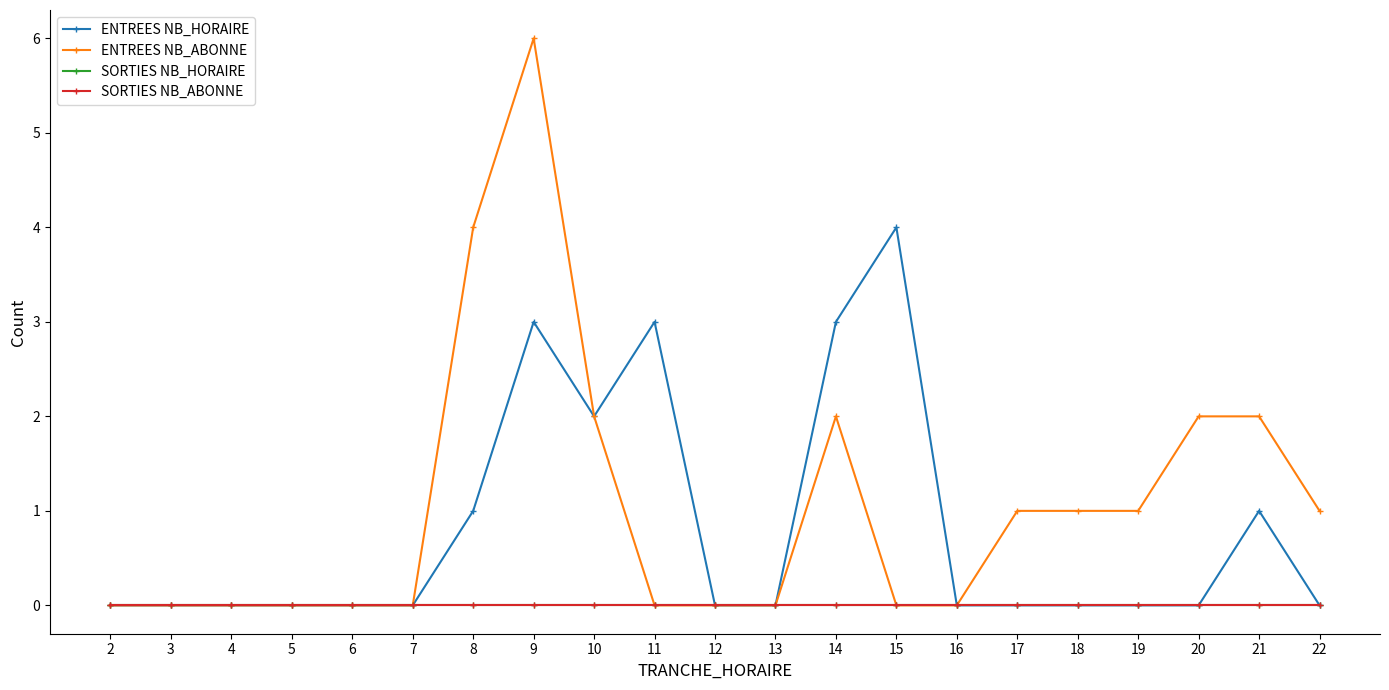

Rank the series at 5 from lowest to highest value.

ENTREES NB_HORAIRE, ENTREES NB_ABONNE, SORTIES NB_HORAIRE, SORTIES NB_ABONNE